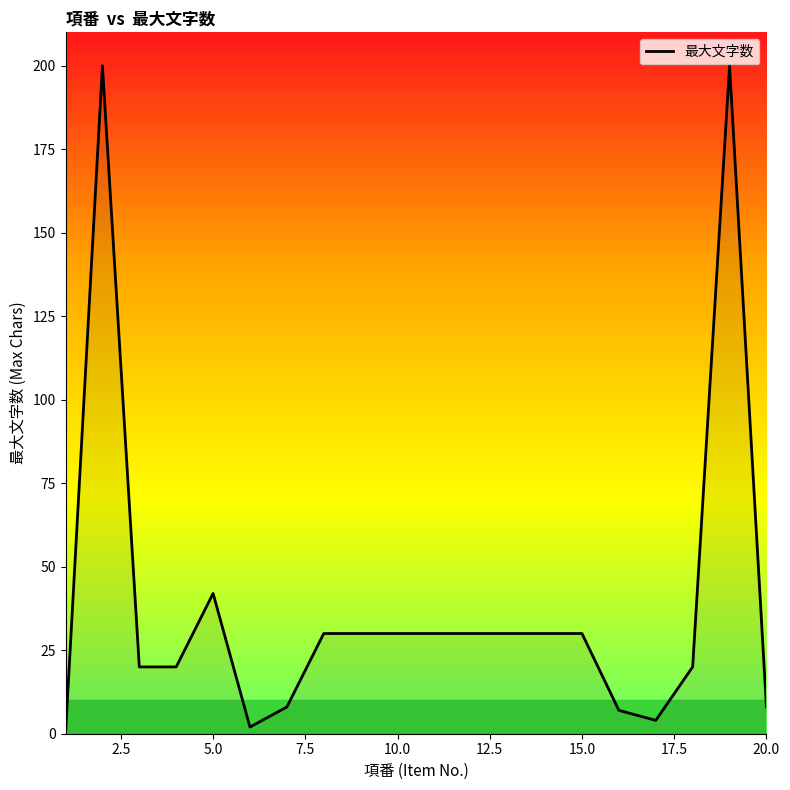

What is the difference between the maximum and minimum values?

200